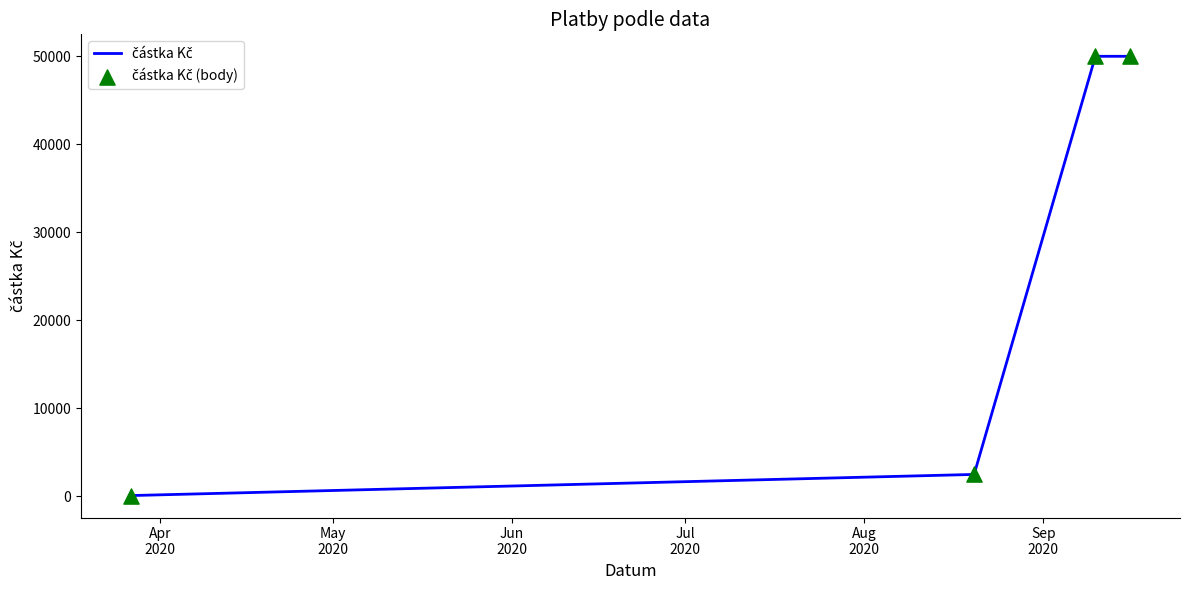

What is the sum of all values?

102600